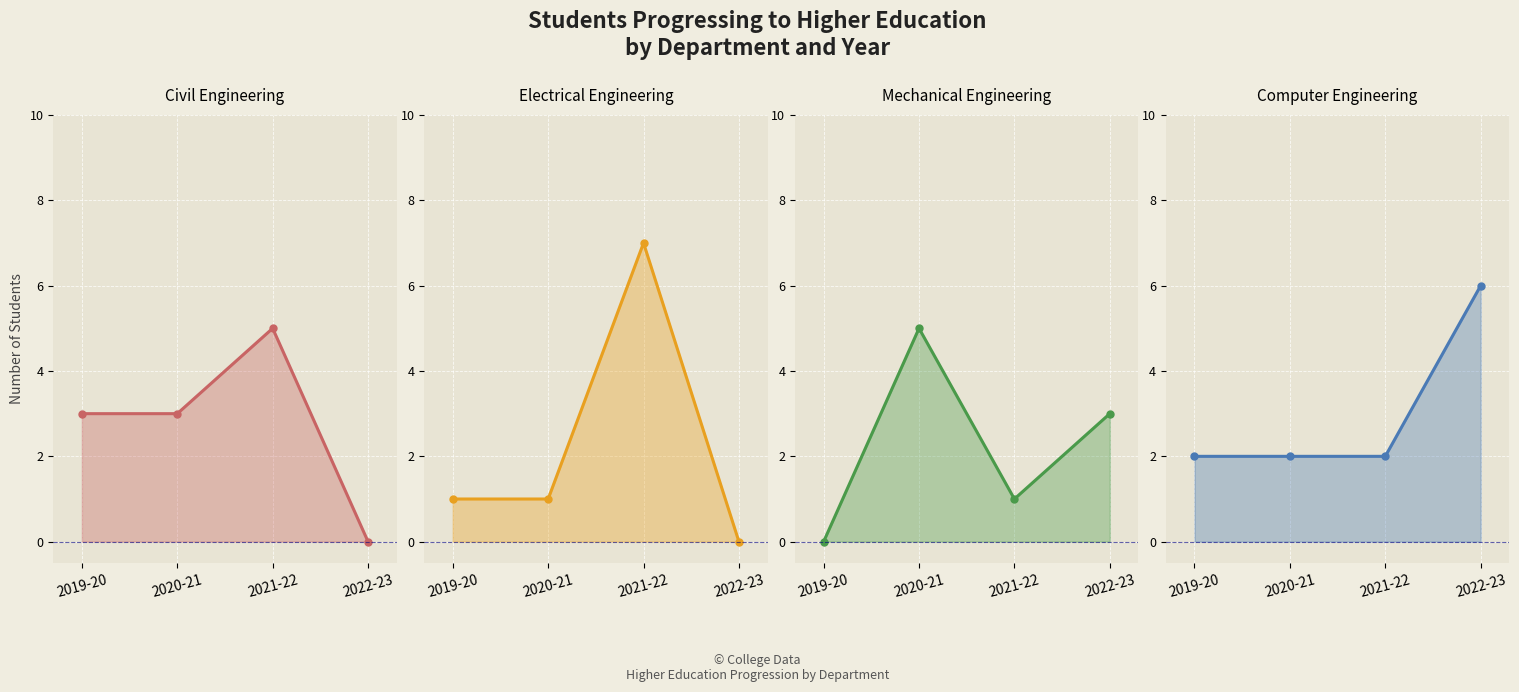

Reading left to right, list all the values displayed in this chart.

Civil Engineering: 2019-20=3	2020-21=3	2021-22=5	2022-23=0
Electrical Engineering: 2019-20=1	2020-21=1	2021-22=7	2022-23=0
Mechanical Engineering: 2019-20=0	2020-21=5	2021-22=1	2022-23=3
Computer Engineering: 2019-20=2	2020-21=2	2021-22=2	2022-23=6